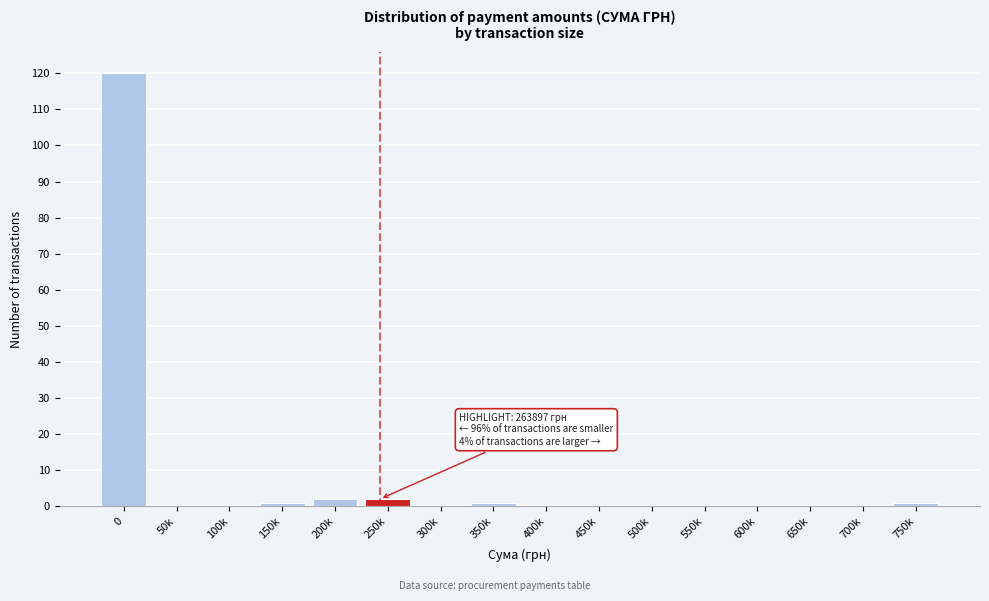

Reading left to right, transcribe all the data shown in this chart.

0=120	50k=0	100k=0	150k=1	200k=2	250k=2	300k=0	350k=1	400k=0	450k=0	500k=0	550k=0	600k=0	650k=0	700k=0	750k=1